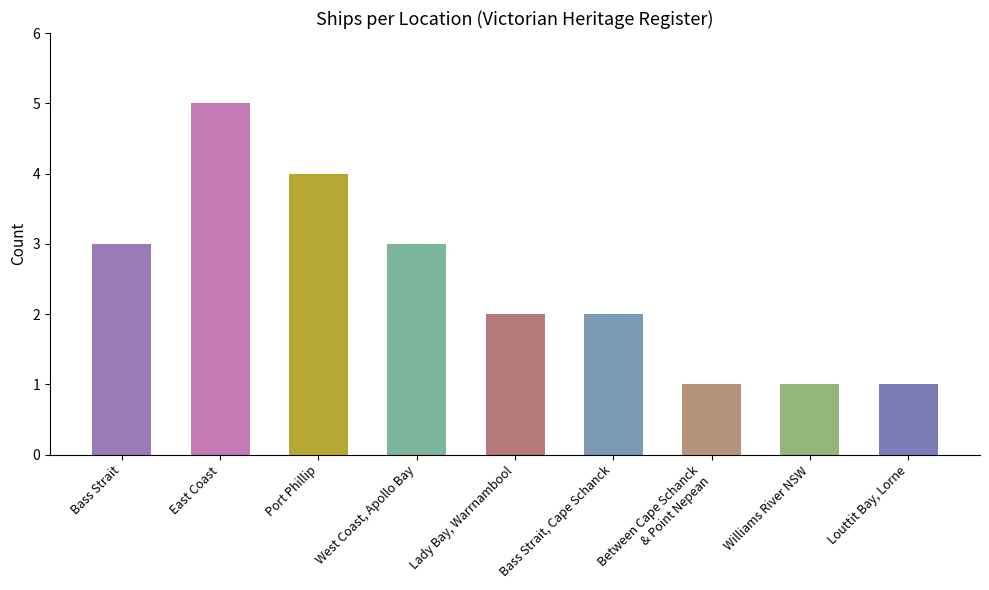

What is the greatest value displayed?

5